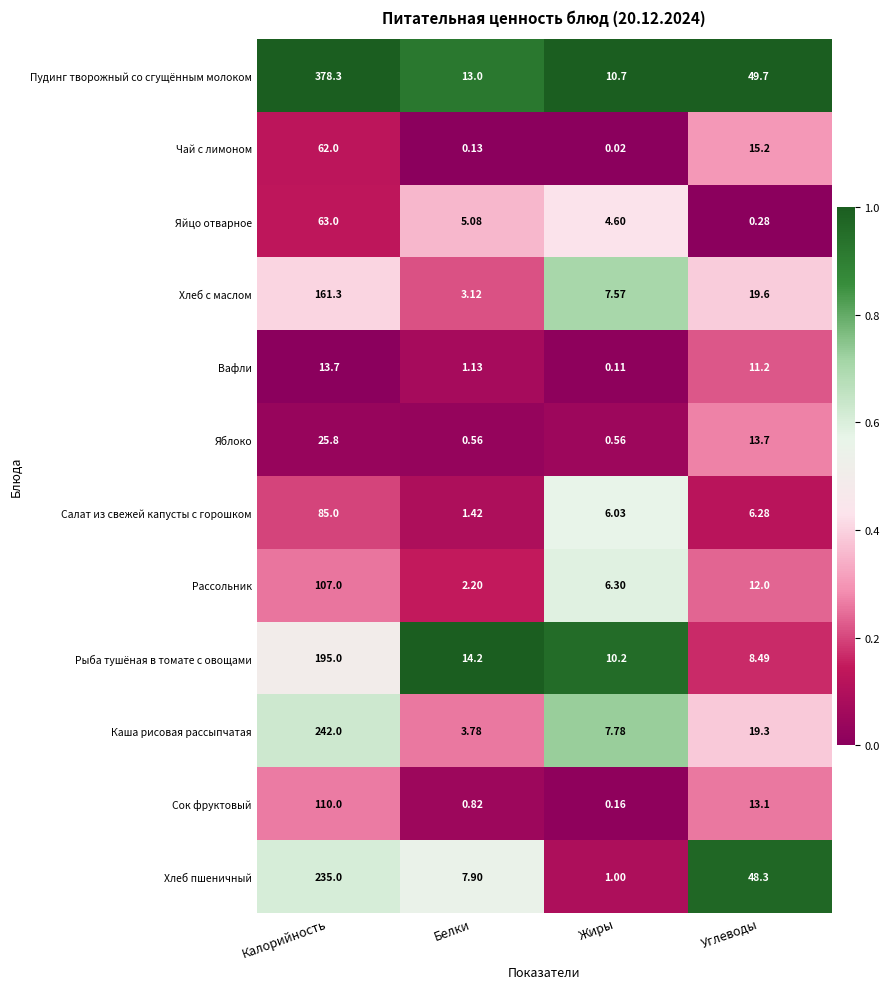

Count the number of data series in this chart.

12